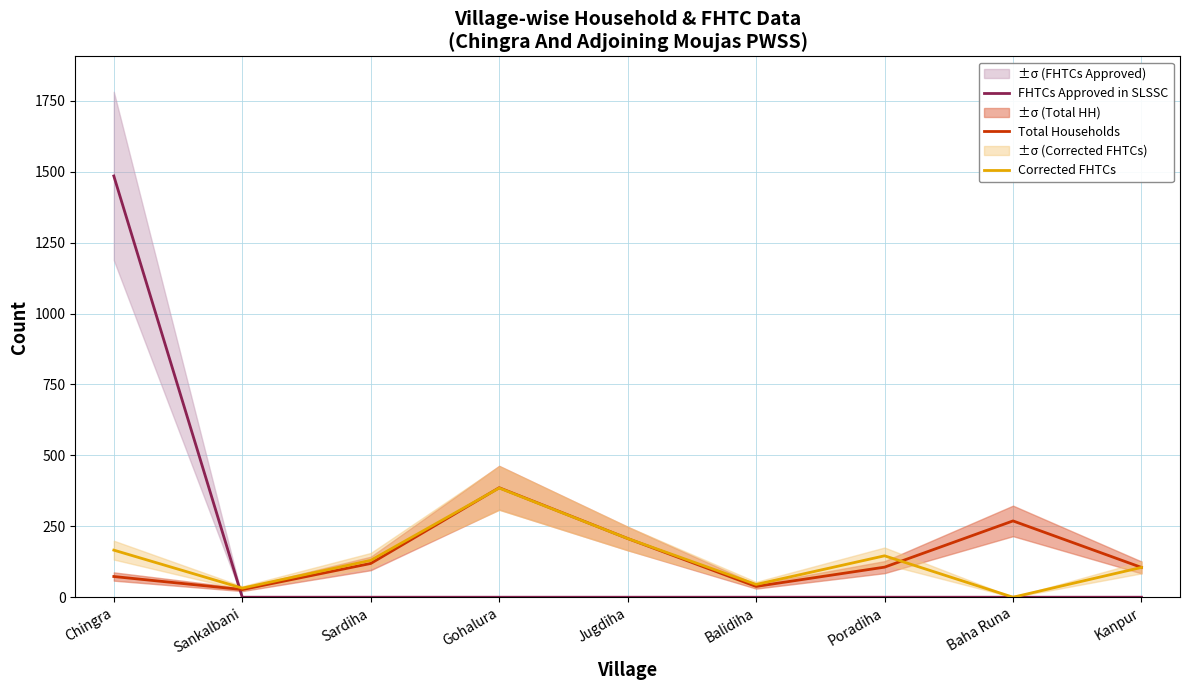

In Corrected FHTCs, how many points are higher than both neighbors (excluding endpoints)?

2